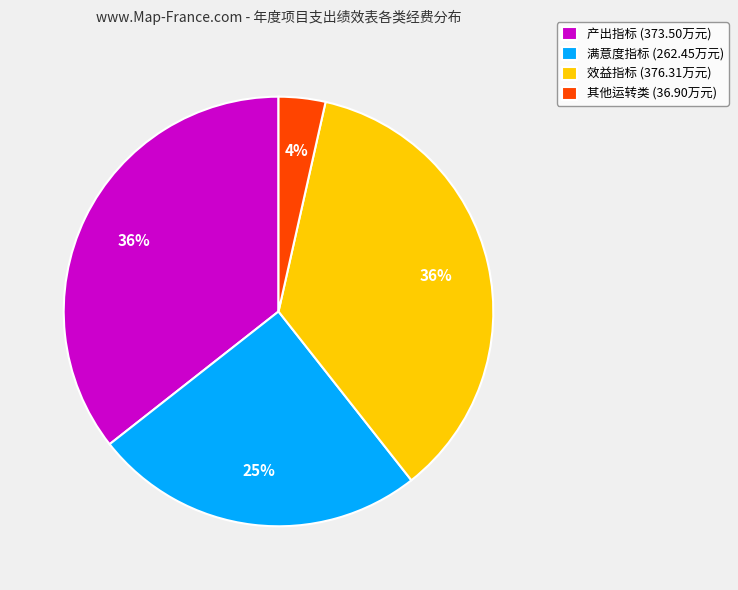

Is it true that 其他运转类 is 4% of the pie?

True